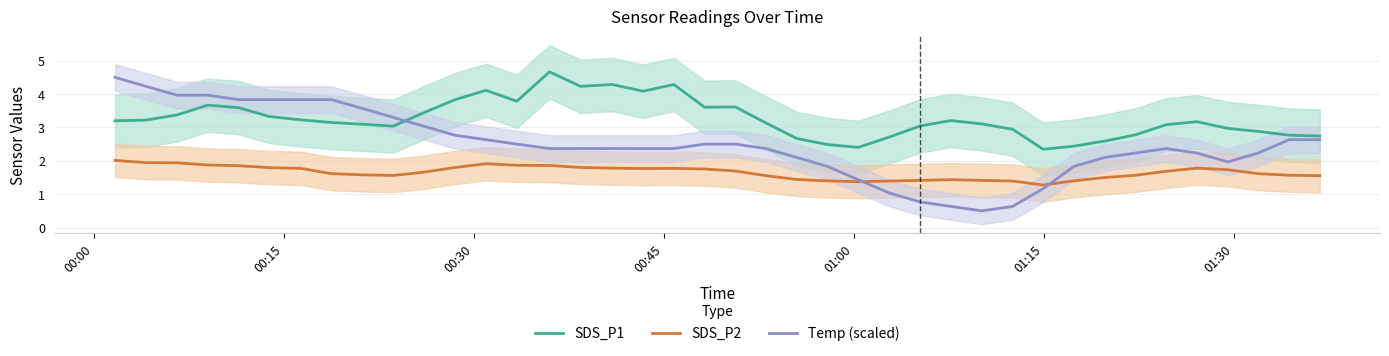

True or false: SDS_P1 and SDS_P2 cross at least once.

False